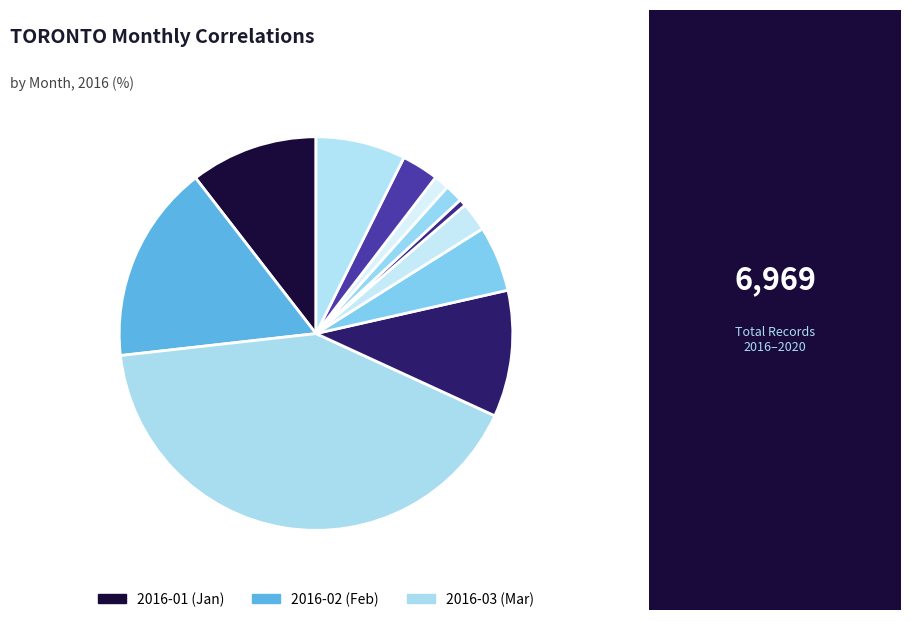

Count the number of slices in the pie.

11